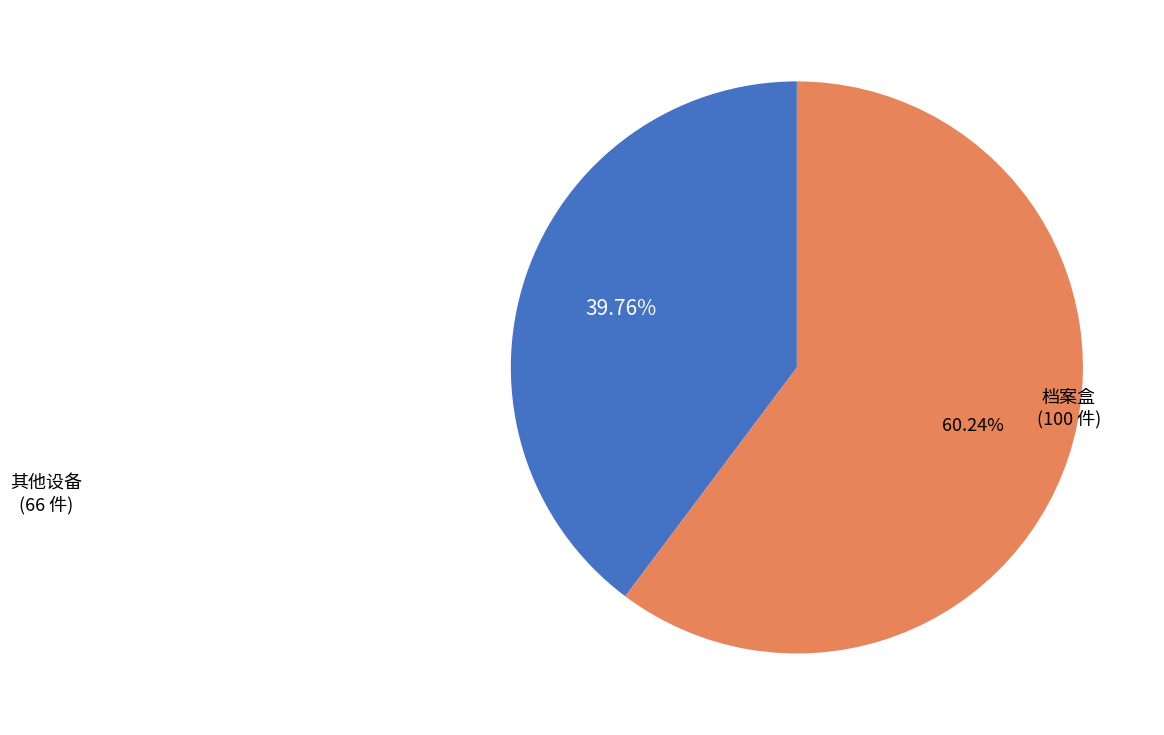

Is there a majority slice in this chart?

Yes